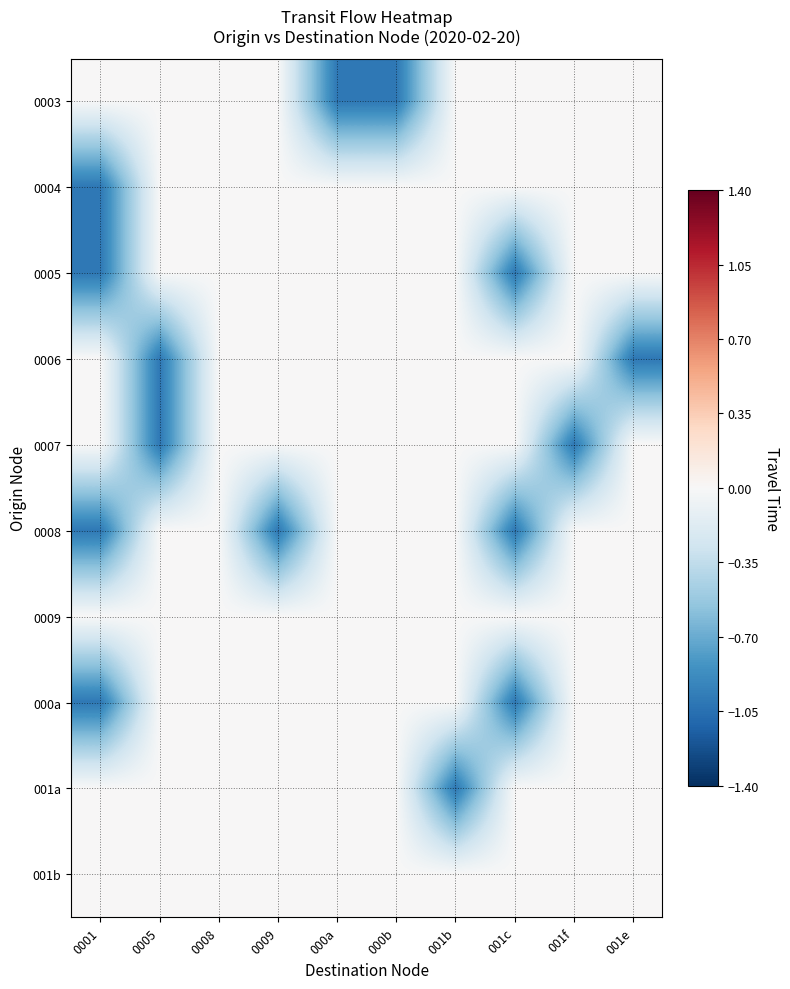

At which category is the sum across all series the highest?

0008